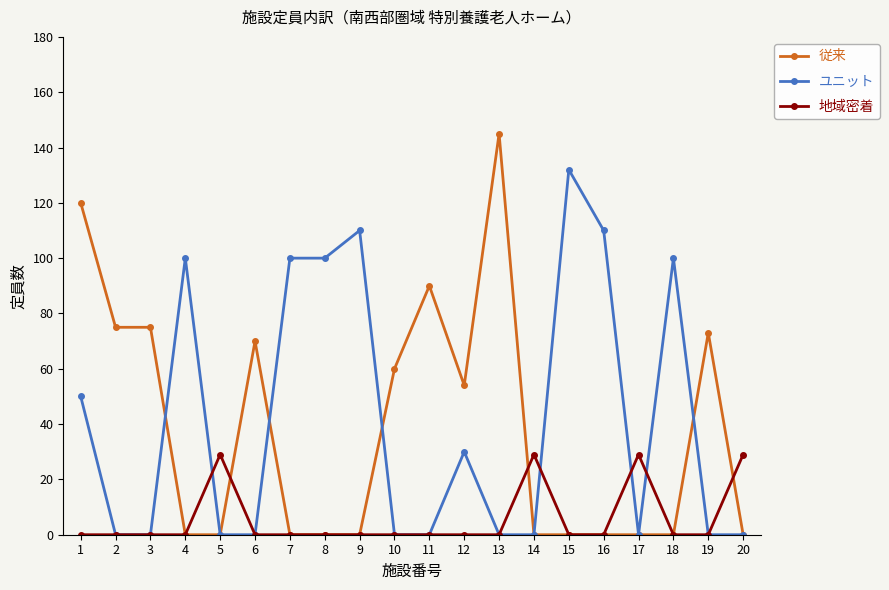

At how many categories does at least one series exceed 122?

2